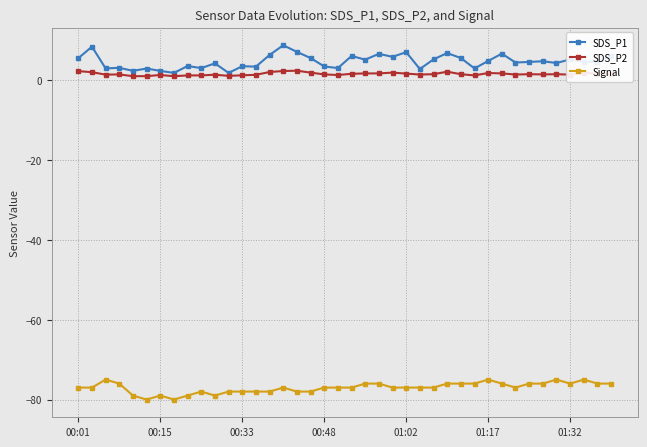

List the series in order of their peak value, highest first.

SDS_P1, SDS_P2, Signal